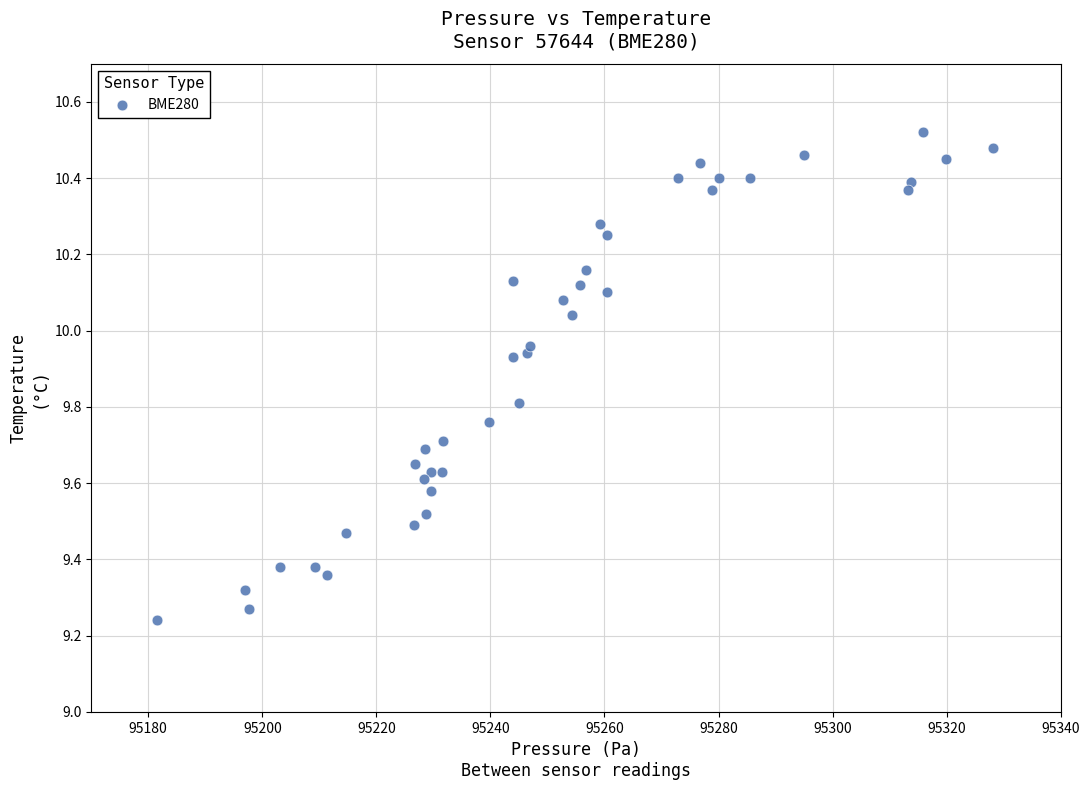

What is the range of X values (max minus min)?

146.5